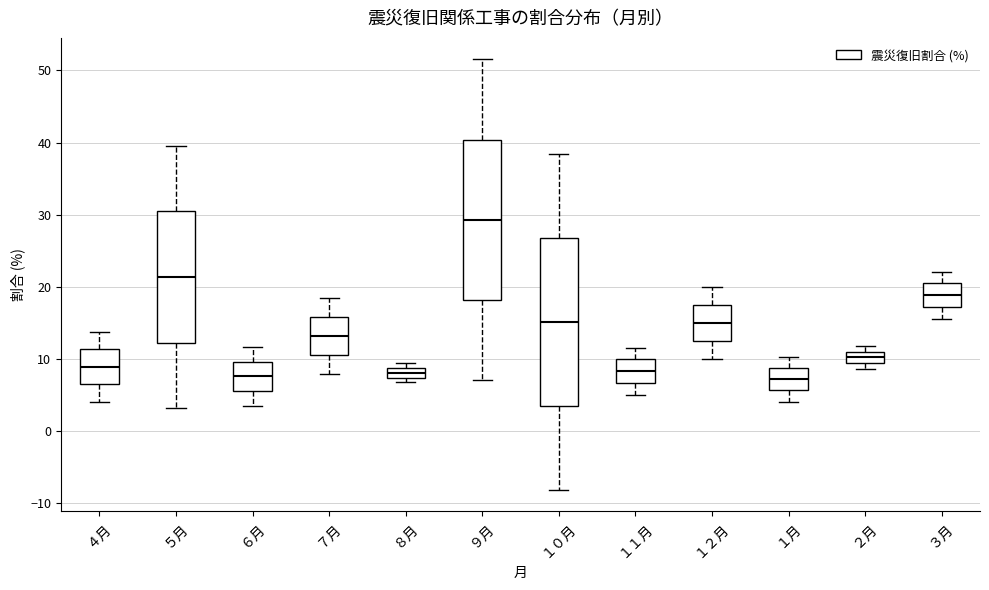

Which box is the tallest, from its lower edge to its upper edge?

１０月